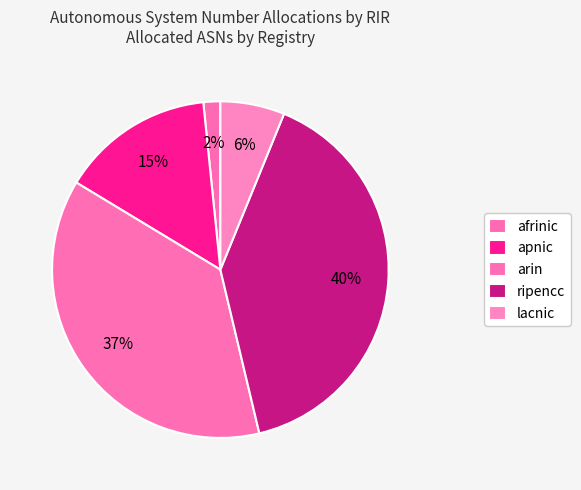

Is there any slice that represents more than half of the pie?

No